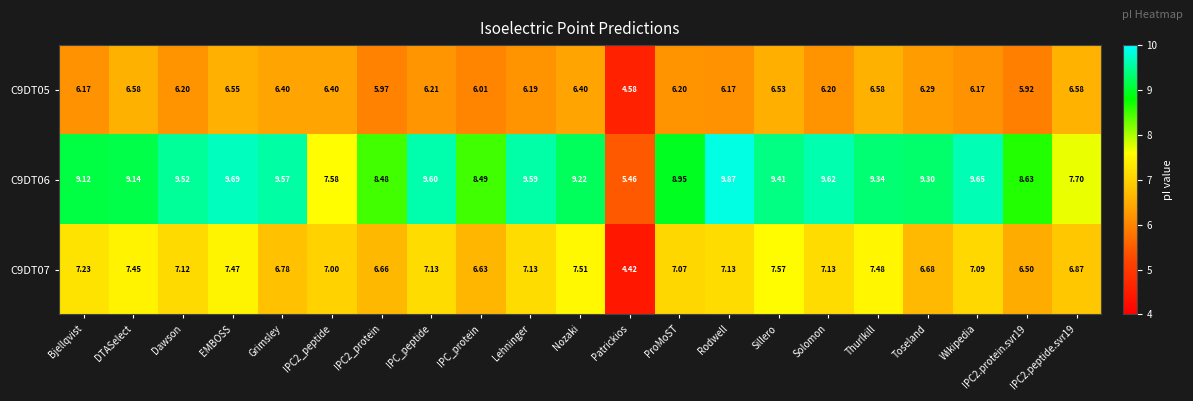

Rank the series by their maximum value, from highest to lowest.

C9DT06, C9DT07, C9DT05